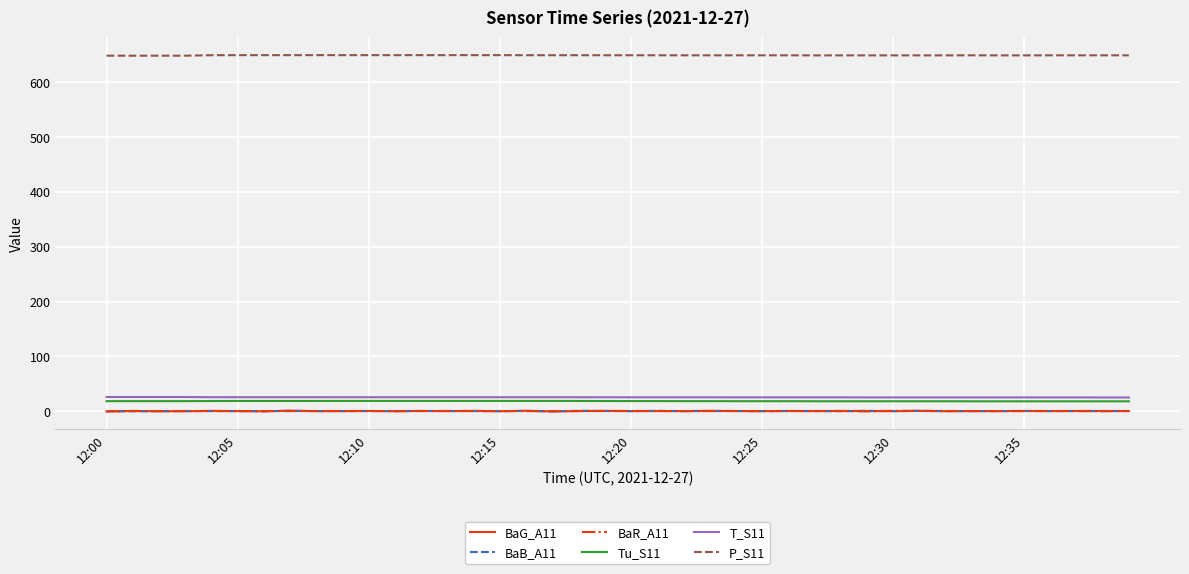

How many lines are shown in the chart?

6